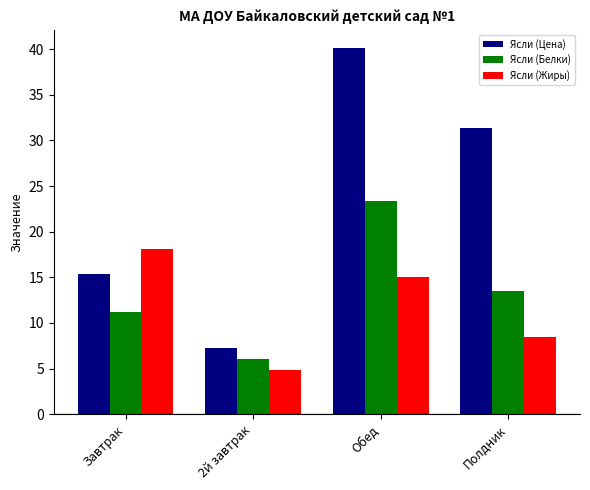

How many bars are there in total?

12